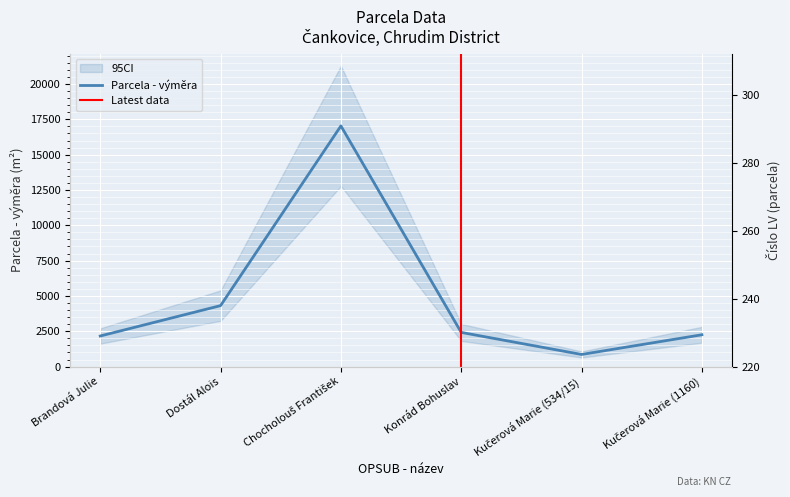

At Konrád Bohuslav, list the series in order from largest to smallest.

Parcela - výměra, Číslo LV (parcela)